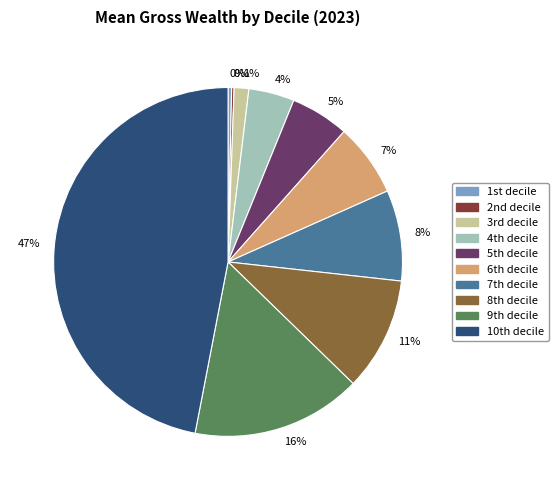

To the nearest percent, what is the average slice percentage?

10%